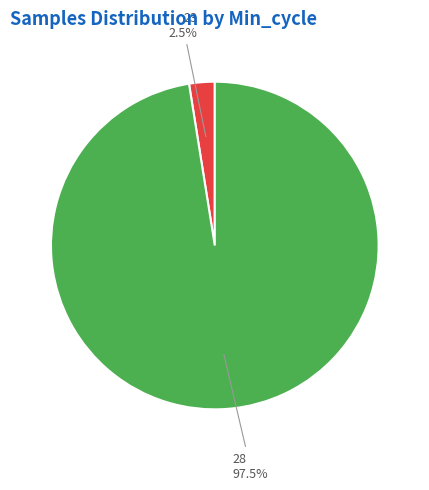

Does any single category account for the majority?

Yes